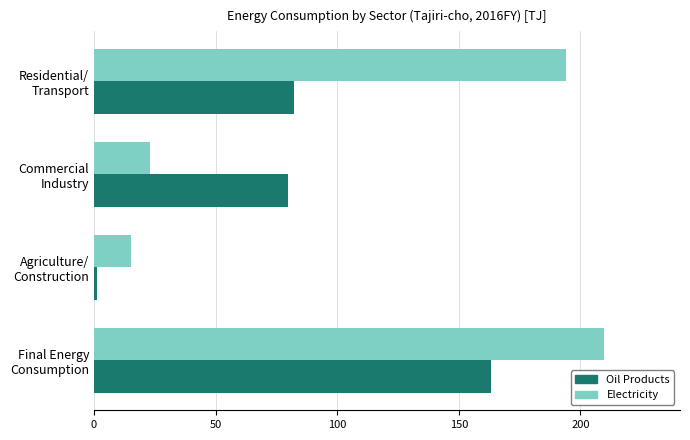

Which series has the largest total across all categories?

Oil Products